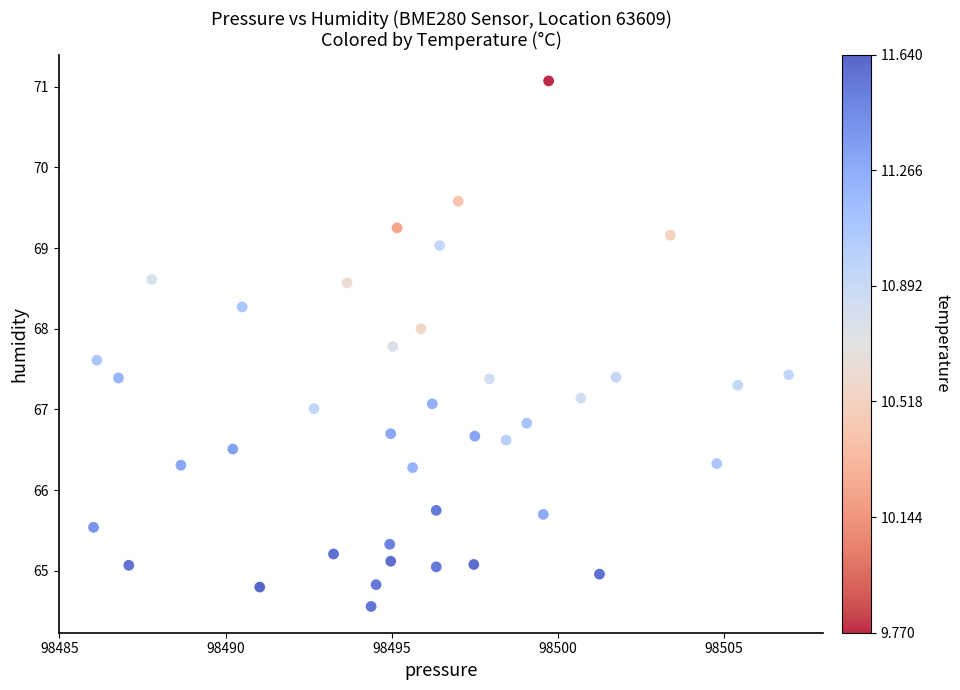

What is the range of Y values (max minus min)?

6.5